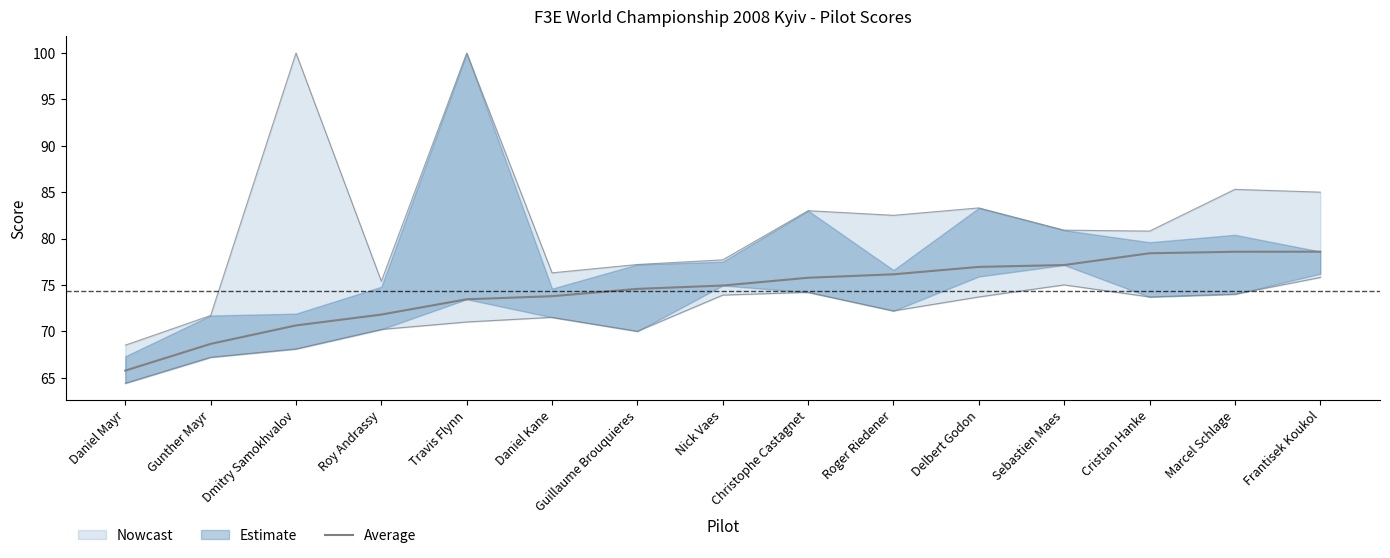

Does the chart have visible grid lines?

No